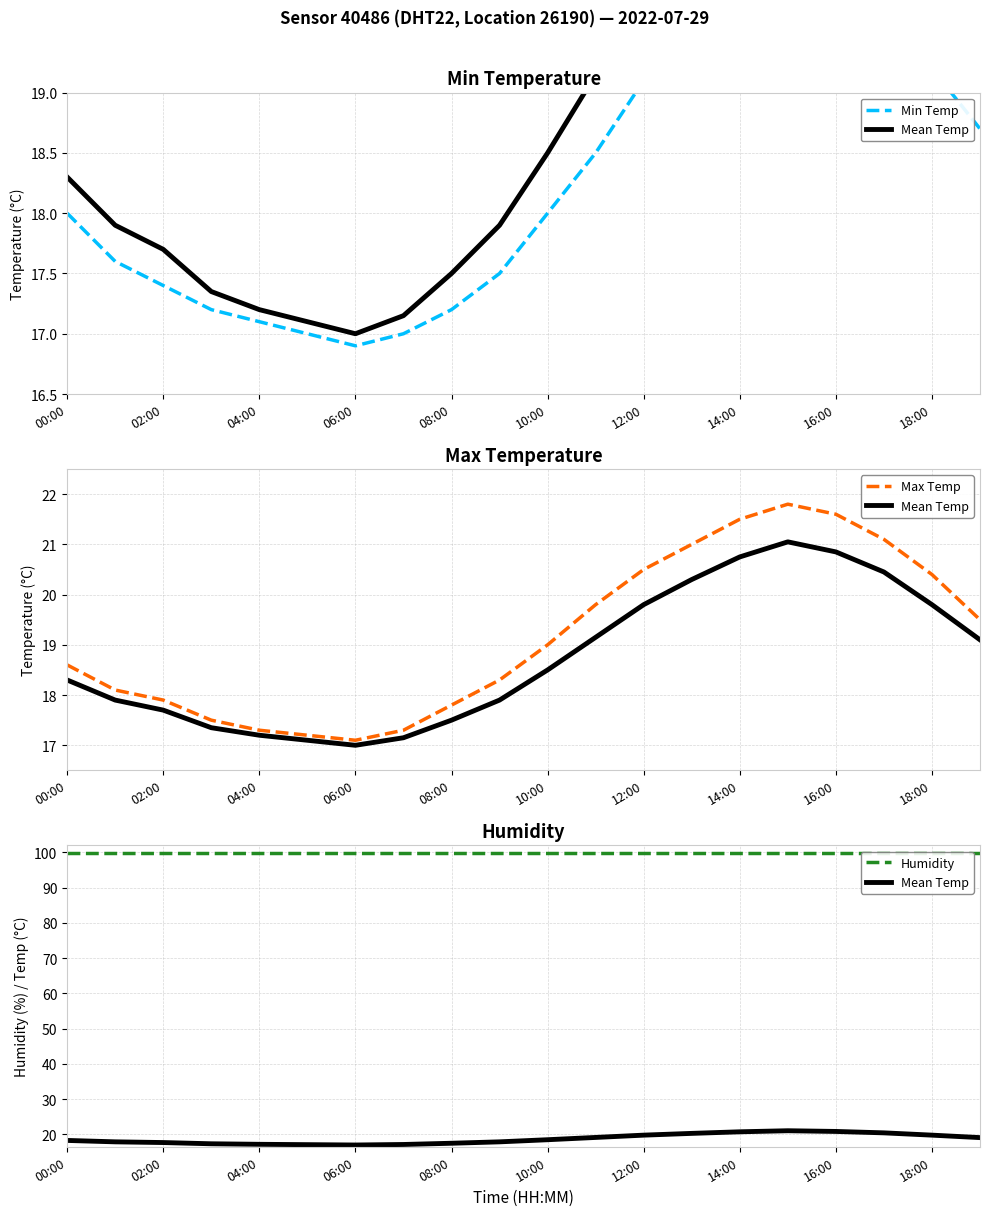

How many distinct data groups are displayed?

4